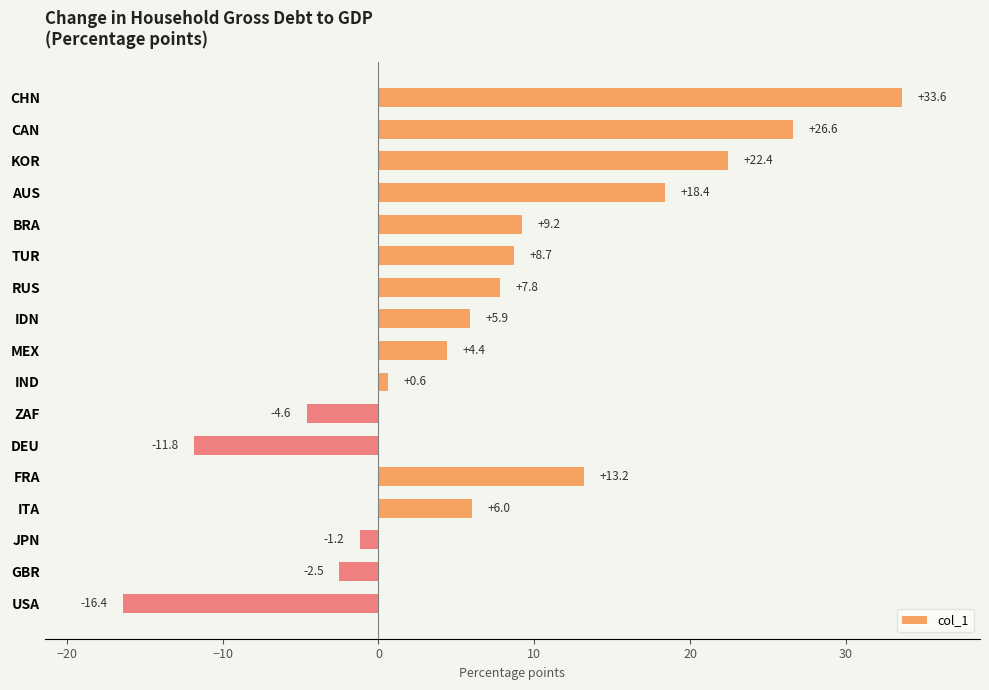

What is the ratio of the value at MEX to the value at RUS?

0.6